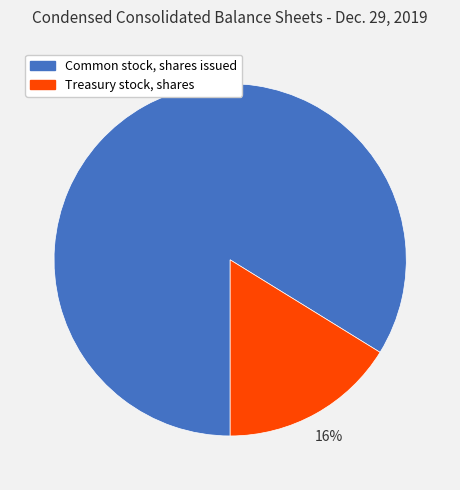

To the nearest percent, what is the combined percentage of Common stock, shares issued and Treasury stock, shares?

100%